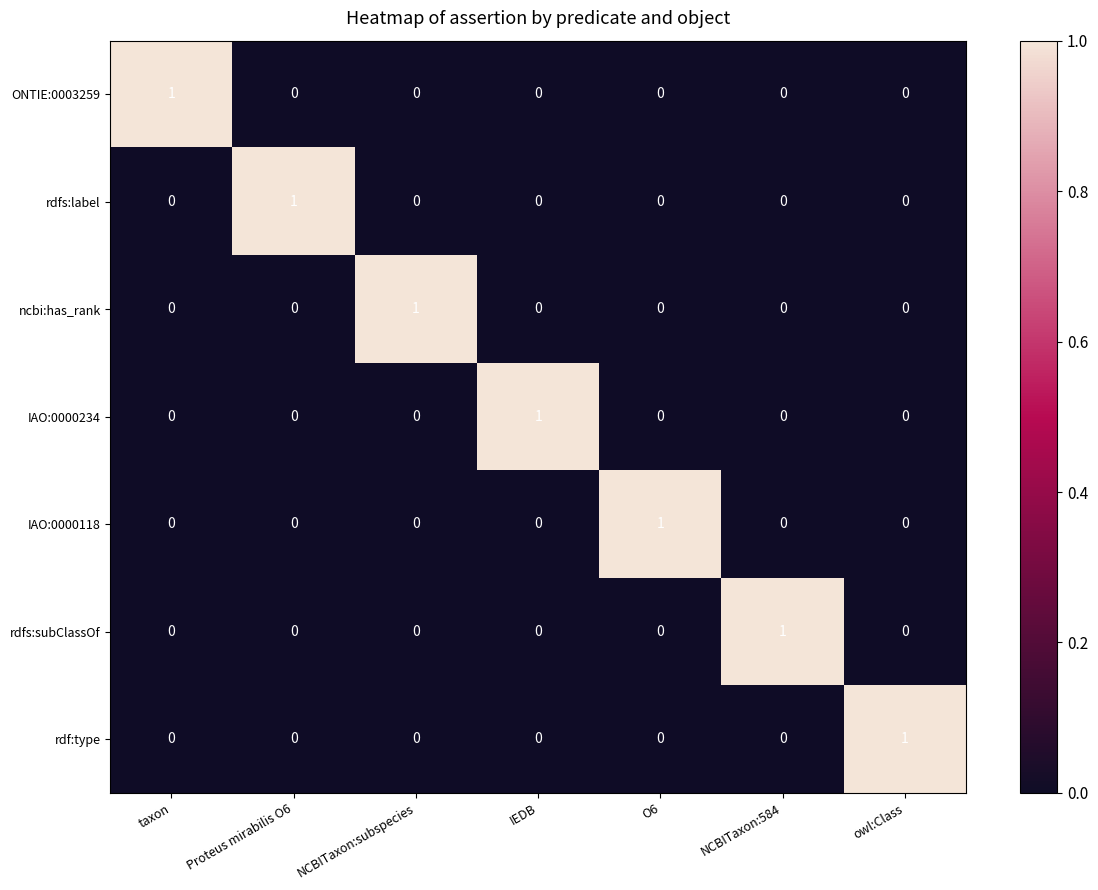

How many distinct data groups are displayed?

7